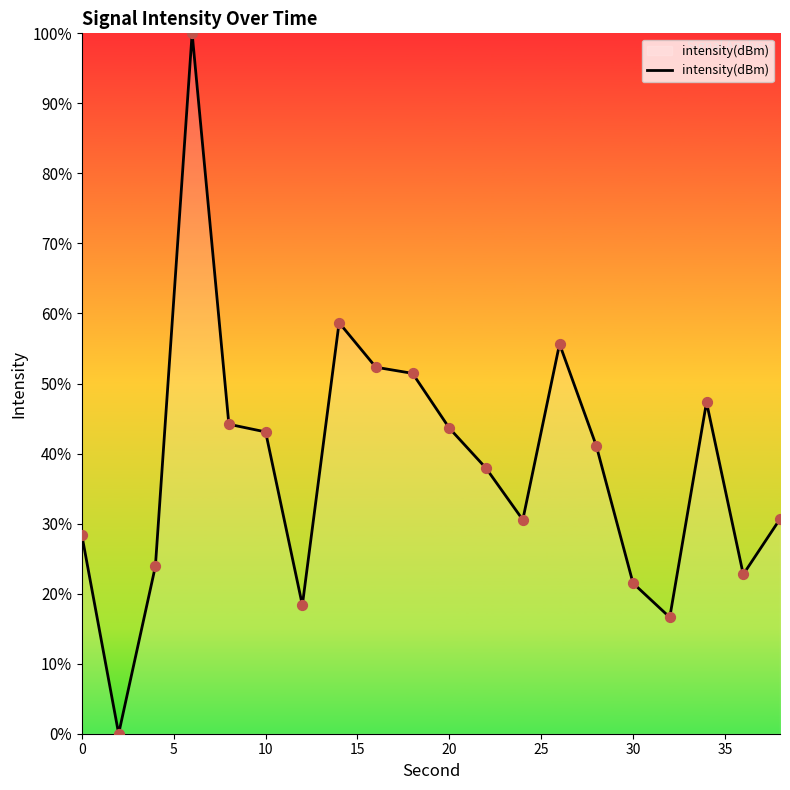

What is the maximum value shown in the chart?

100.0